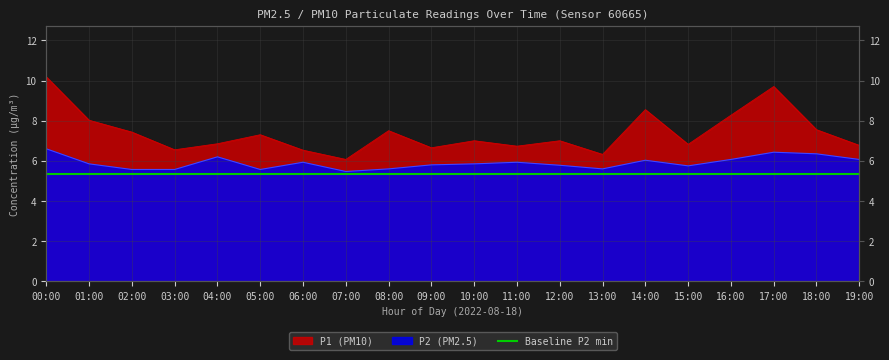

In P2, how many points are lower than both neighbors (excluding endpoints)?

4